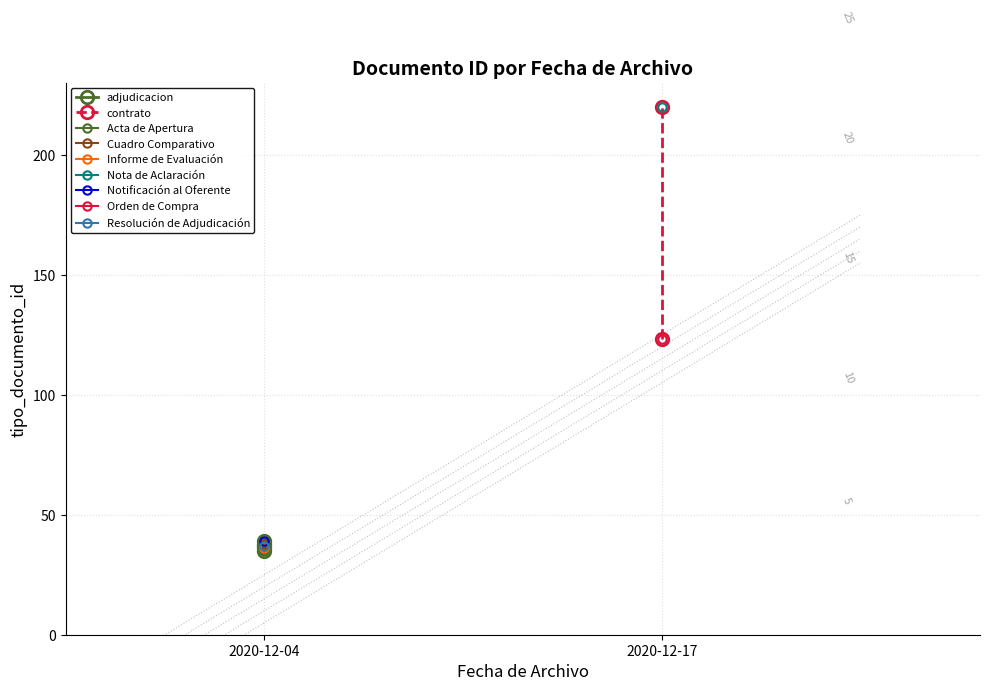

At which label is the value closest to 127?

2020-12-17